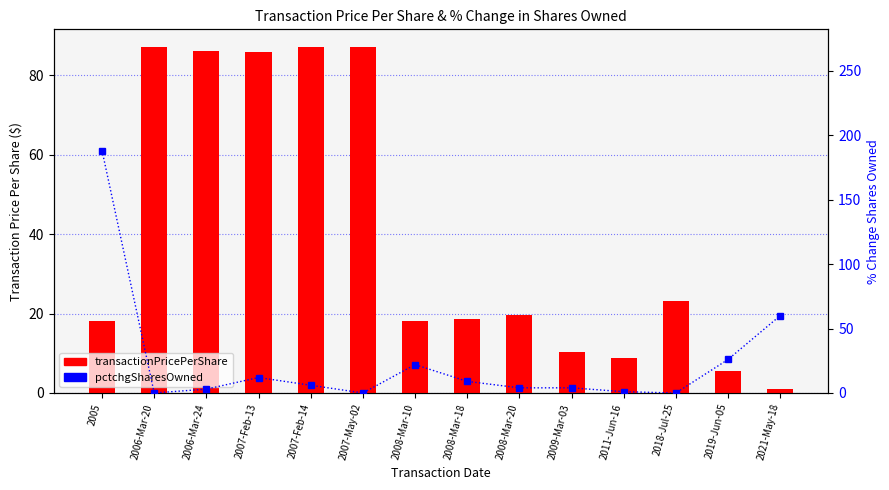

The value of transactionPricePerShare at 2006-Mar-20 is 123.4. True or false?

False